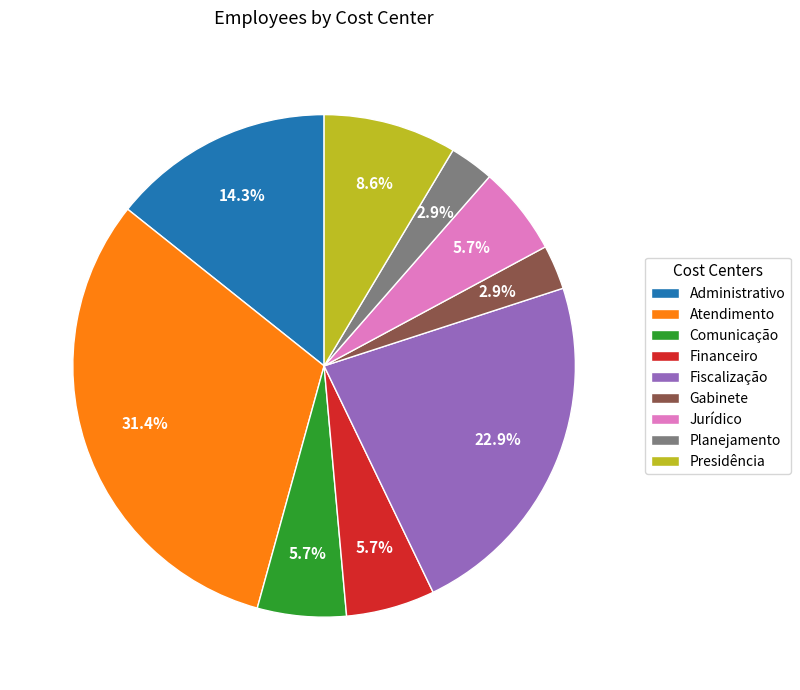

To the nearest percent, what portion does Planejamento represent?

3%